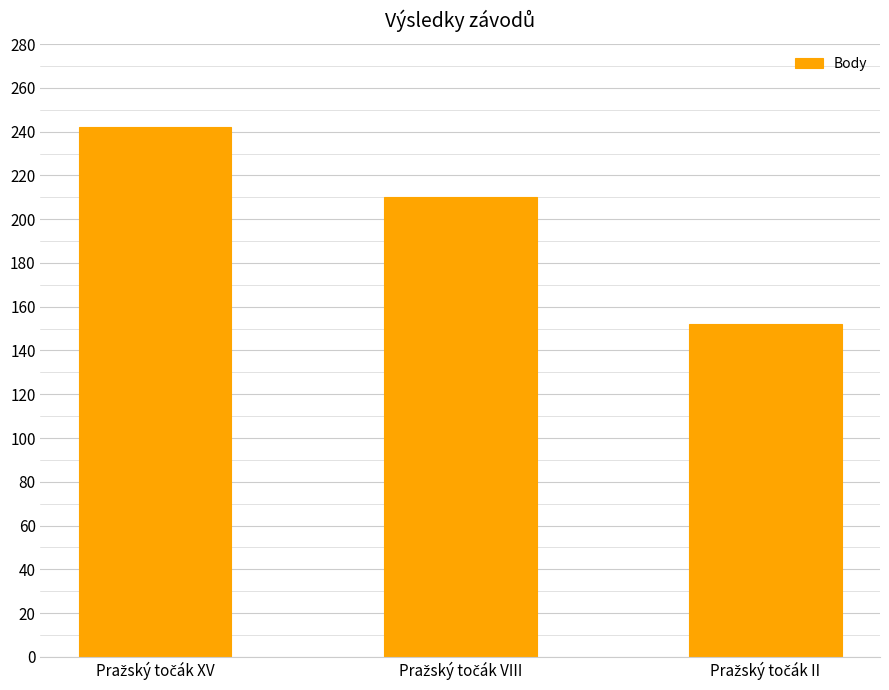

What is the minimum value shown in the chart?

152